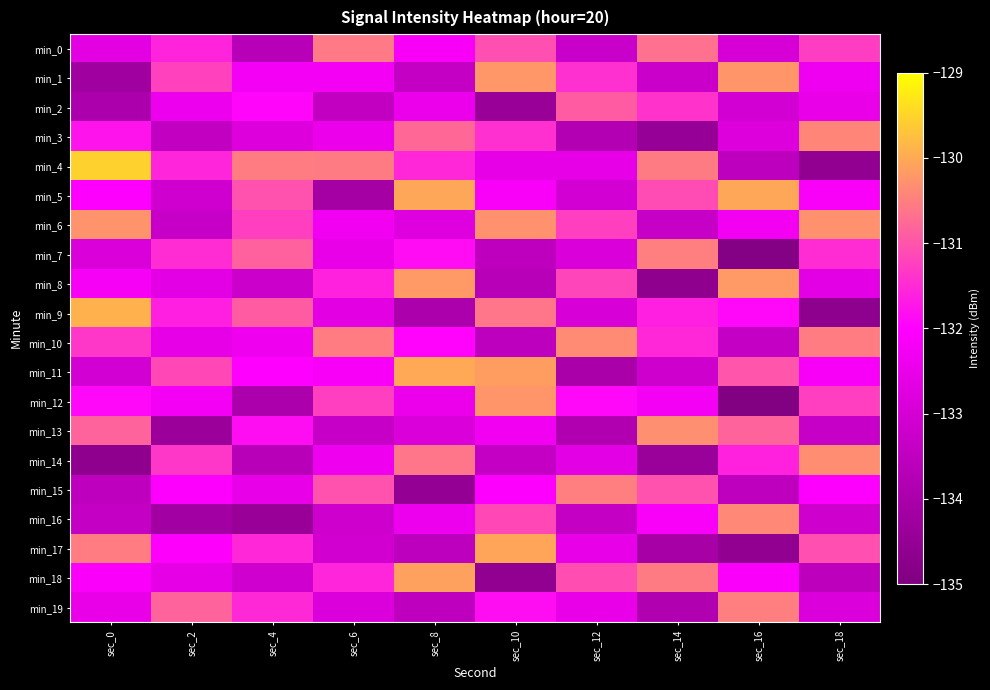

Reading left to right, what are all the values shown in this chart?

min_0: sec_0=-132.7	sec_2=-131.6	sec_4=-133.7	sec_6=-130.6	sec_8=-132.2	sec_10=-131.1	sec_12=-133.3	sec_14=-130.7	sec_16=-133.0	sec_18=-131.3
min_1: sec_0=-134.2	sec_2=-131.2	sec_4=-132.2	sec_6=-132.2	sec_8=-133.3	sec_10=-130.2	sec_12=-131.4	sec_14=-133.2	sec_16=-130.2	sec_18=-132.3
min_2: sec_0=-133.9	sec_2=-132.4	sec_4=-131.9	sec_6=-133.4	sec_8=-132.4	sec_10=-134.4	sec_12=-130.9	sec_14=-131.4	sec_16=-133.0	sec_18=-132.5
min_3: sec_0=-131.8	sec_2=-133.4	sec_4=-132.8	sec_6=-132.4	sec_8=-130.8	sec_10=-131.4	sec_12=-133.8	sec_14=-134.4	sec_16=-132.8	sec_18=-130.4
min_4: sec_0=-129.5	sec_2=-131.6	sec_4=-130.5	sec_6=-130.6	sec_8=-131.5	sec_10=-132.6	sec_12=-132.5	sec_14=-130.6	sec_16=-133.5	sec_18=-134.6
min_5: sec_0=-132.0	sec_2=-133.1	sec_4=-131.0	sec_6=-134.1	sec_8=-130.0	sec_10=-132.1	sec_12=-133.0	sec_14=-131.1	sec_16=-130.0	sec_18=-132.1
min_6: sec_0=-130.3	sec_2=-133.3	sec_4=-131.3	sec_6=-132.3	sec_8=-132.8	sec_10=-130.3	sec_12=-131.3	sec_14=-133.3	sec_16=-132.3	sec_18=-130.3
min_7: sec_0=-132.9	sec_2=-131.5	sec_4=-130.9	sec_6=-132.5	sec_8=-131.9	sec_10=-133.5	sec_12=-132.9	sec_14=-130.5	sec_16=-134.9	sec_18=-131.5
min_8: sec_0=-132.2	sec_2=-132.6	sec_4=-133.2	sec_6=-131.6	sec_8=-130.2	sec_10=-133.6	sec_12=-131.2	sec_14=-134.6	sec_16=-130.2	sec_18=-132.6
min_9: sec_0=-129.9	sec_2=-131.6	sec_4=-130.9	sec_6=-132.6	sec_8=-133.9	sec_10=-130.6	sec_12=-132.9	sec_14=-131.6	sec_16=-131.9	sec_18=-134.6
min_10: sec_0=-131.4	sec_2=-132.5	sec_4=-132.4	sec_6=-130.5	sec_8=-132.0	sec_10=-133.5	sec_12=-130.4	sec_14=-131.5	sec_16=-133.4	sec_18=-130.5
min_11: sec_0=-133.0	sec_2=-131.2	sec_4=-132.0	sec_6=-132.2	sec_8=-130.0	sec_10=-130.2	sec_12=-134.0	sec_14=-133.2	sec_16=-131.0	sec_18=-132.2
min_12: sec_0=-131.9	sec_2=-132.3	sec_4=-133.9	sec_6=-131.3	sec_8=-132.4	sec_10=-130.3	sec_12=-131.9	sec_14=-132.3	sec_16=-134.9	sec_18=-131.3
min_13: sec_0=-130.8	sec_2=-134.3	sec_4=-131.8	sec_6=-133.3	sec_8=-132.8	sec_10=-132.3	sec_12=-133.8	sec_14=-130.3	sec_16=-130.8	sec_18=-133.3
min_14: sec_0=-134.6	sec_2=-131.4	sec_4=-133.6	sec_6=-132.4	sec_8=-130.6	sec_10=-133.4	sec_12=-132.6	sec_14=-134.4	sec_16=-131.6	sec_18=-130.4
min_15: sec_0=-133.5	sec_2=-132.0	sec_4=-132.5	sec_6=-131.0	sec_8=-134.5	sec_10=-132.0	sec_12=-130.5	sec_14=-131.0	sec_16=-133.5	sec_18=-132.0
min_16: sec_0=-133.4	sec_2=-134.1	sec_4=-134.4	sec_6=-133.1	sec_8=-132.4	sec_10=-131.1	sec_12=-133.4	sec_14=-132.1	sec_16=-130.4	sec_18=-133.1
min_17: sec_0=-130.5	sec_2=-132.1	sec_4=-131.5	sec_6=-133.1	sec_8=-133.5	sec_10=-130.1	sec_12=-132.5	sec_14=-134.1	sec_16=-134.5	sec_18=-131.1
min_18: sec_0=-132.1	sec_2=-132.6	sec_4=-133.1	sec_6=-131.6	sec_8=-130.1	sec_10=-134.6	sec_12=-131.1	sec_14=-130.6	sec_16=-132.1	sec_18=-133.6
min_19: sec_0=-132.5	sec_2=-130.8	sec_4=-131.5	sec_6=-132.8	sec_8=-133.5	sec_10=-131.8	sec_12=-132.5	sec_14=-133.8	sec_16=-130.5	sec_18=-132.8